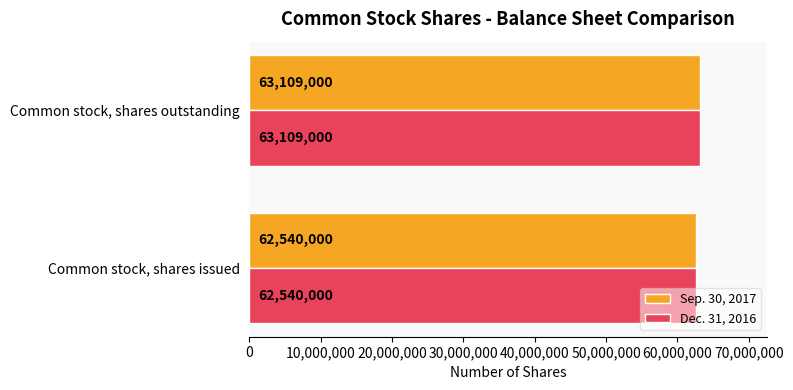

Is it true that Sep. 30, 2017 equals 63109000 at Common stock, shares outstanding?

True